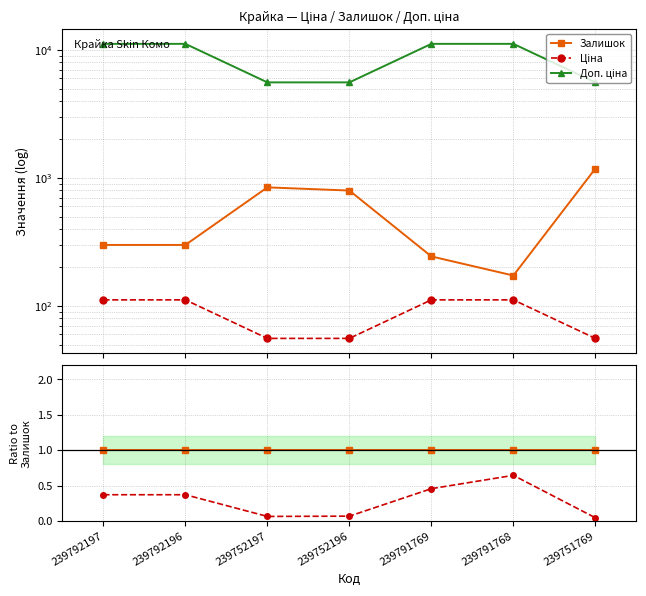

At which category does the chart reach its minimum across all series?

239751769